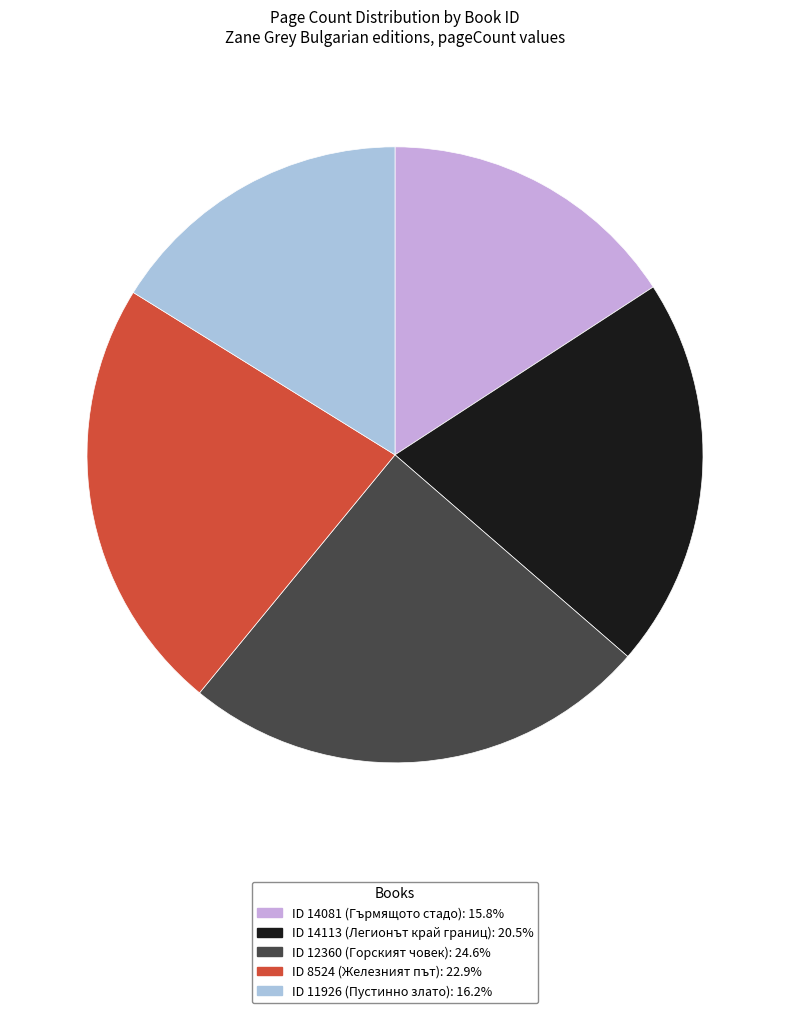

Does any single category account for the majority?

No